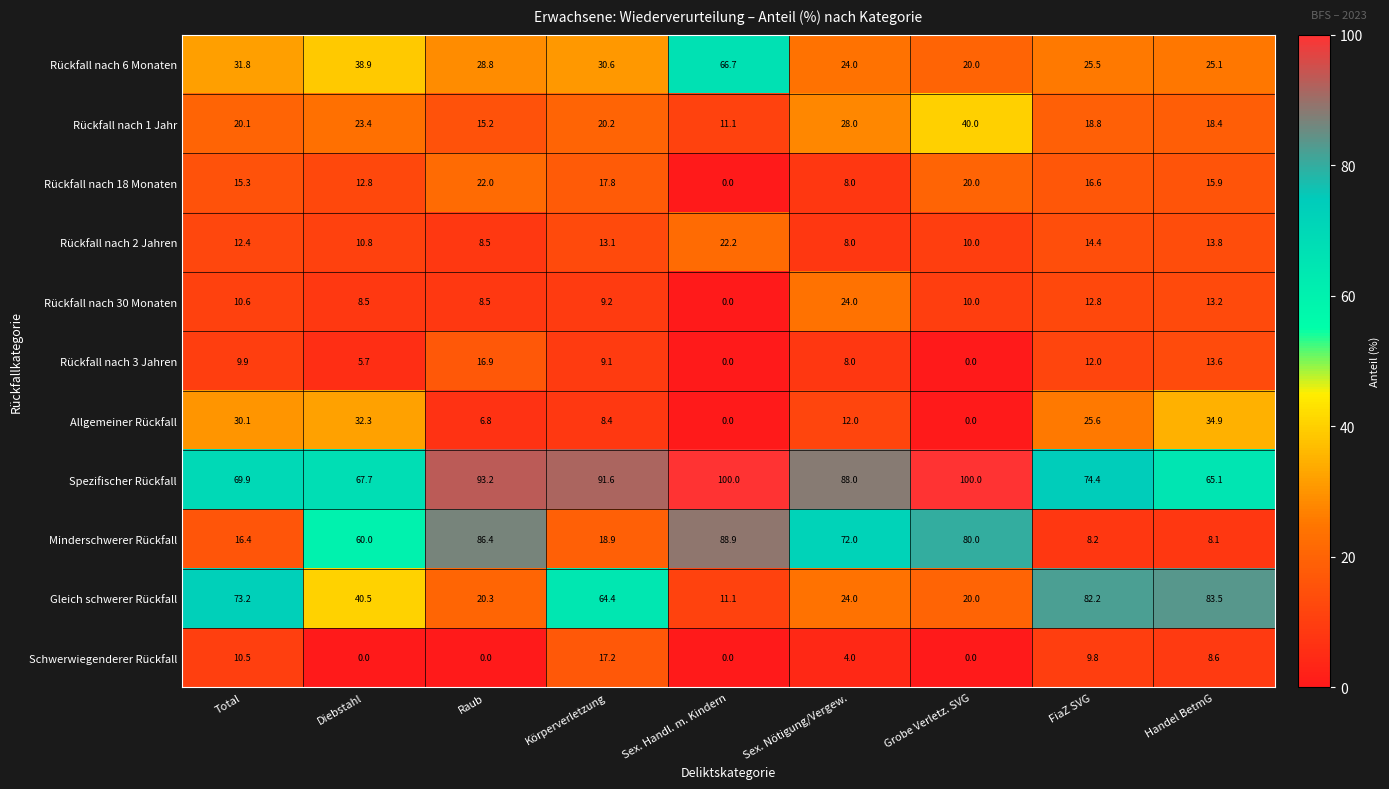

What is the average value of the Schwerwiegenderer Rückfall series?

5.6